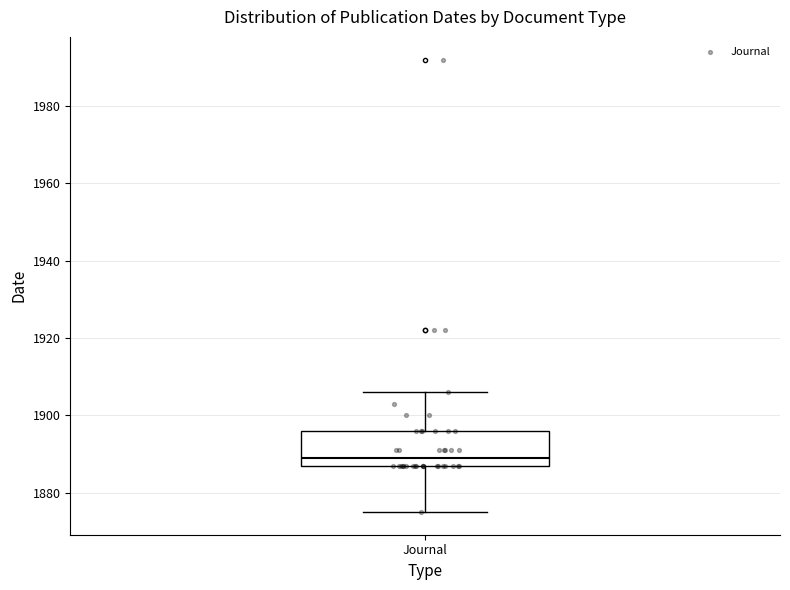

Where does the lower whisker of the box for Journal end on the y-axis? The values are not printed on the chart, so give them approximately, as read against the axis.

1876